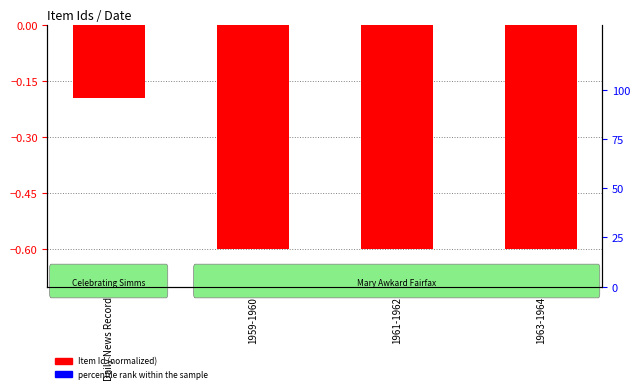

Reading left to right, extract all data points from this chart.

Item Id (normalized): Daily News Record=-0.2	1959-1960=-0.6	1961-1962=-0.6	1963-1964=-0.6
percentile rank within the sample: Daily News Record=0.0	1959-1960=0.1	1961-1962=0.0	1963-1964=0.0